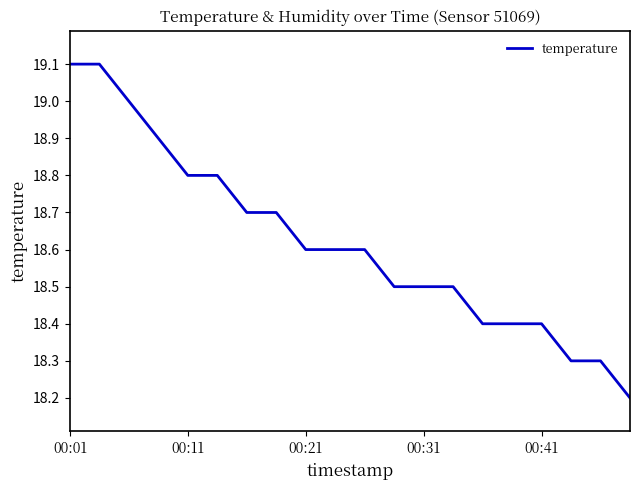

What is the minimum value shown in the chart?

18.2